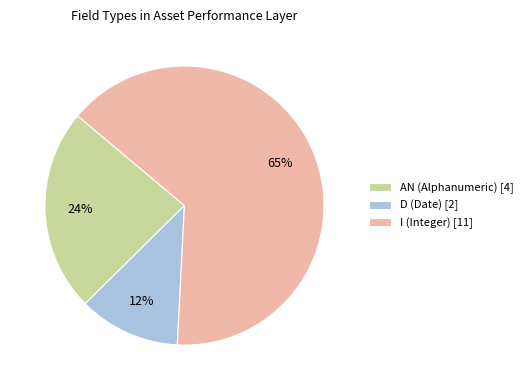

Does D (Date) [2] represent more than half of the total?

No